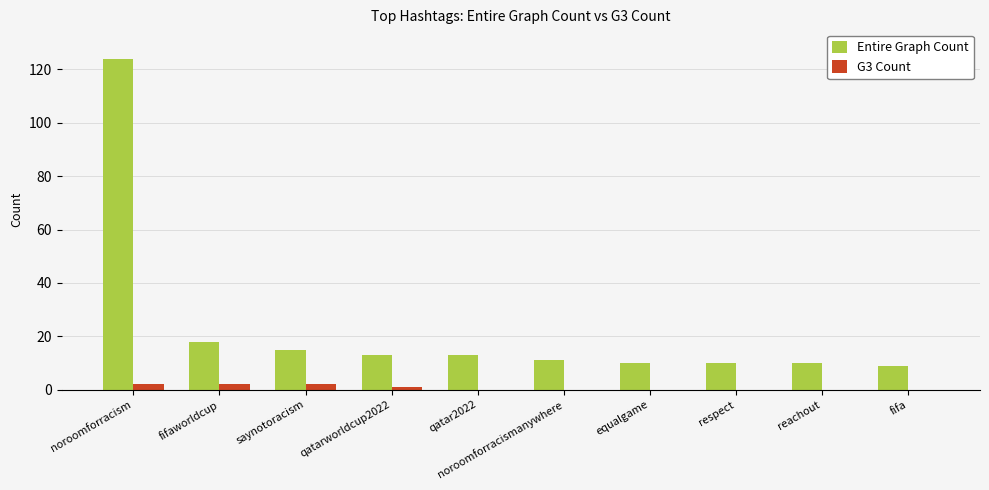

At which category is the sum across all series the highest?

noroomforracism